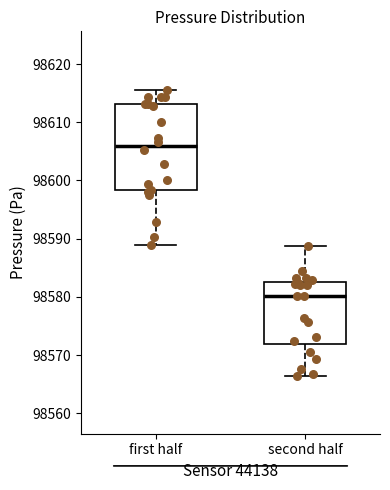

Reading left to right, transcribe this box plot: for each box, give where its median line is, the range the box spans, and where its two whiskers end, as read against the y-axis. The values are not printed on the chart, so give them approximately, as read against the axis.

first half: median 98606, box 98598 to 98613, whiskers 98589 to 98616
second half: median 98580, box 98572 to 98583, whiskers 98566 to 98589